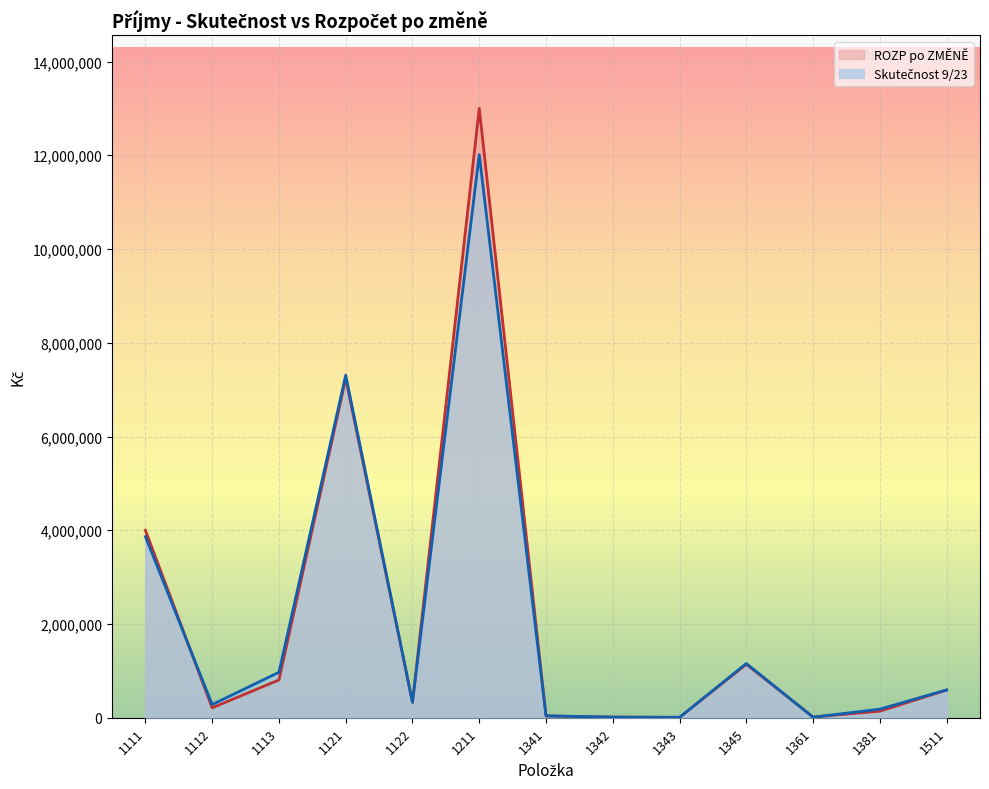

In Skutečnost 9/23, how many points are lower than both neighbors (excluding endpoints)?

4